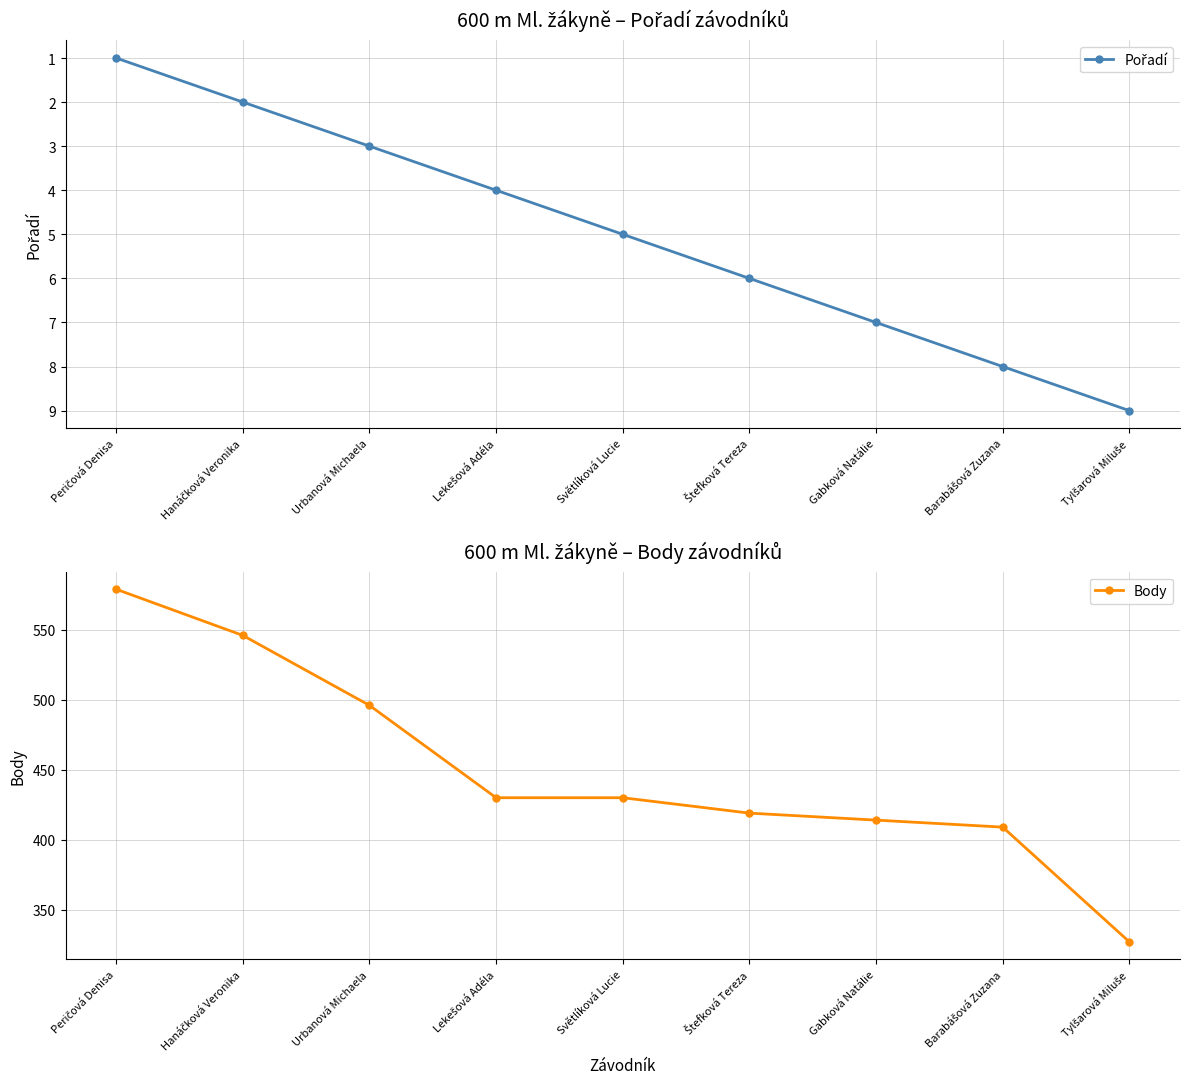

Where is Body nearest to the value 453?

Lekešová Adéla